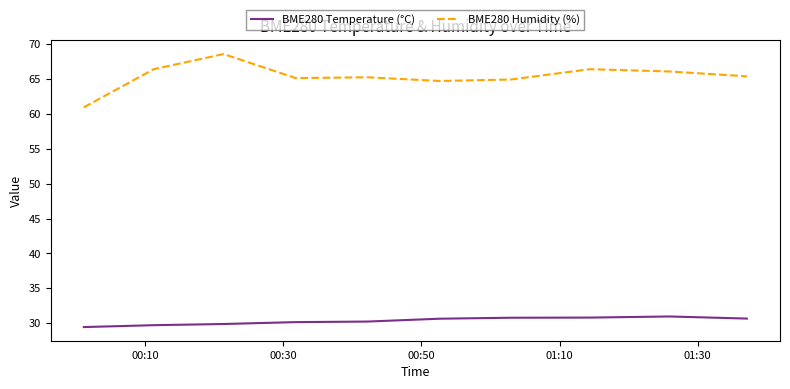

What is the sum of all BME280 Humidity (%) values?

654.0